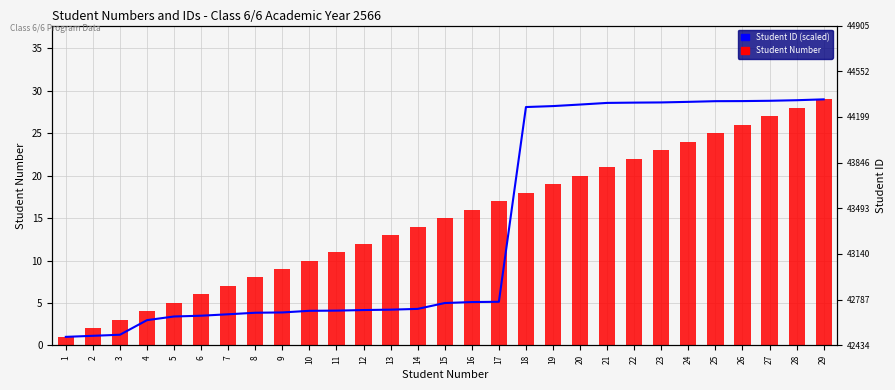

List the series in order of their peak value, highest first.

Student ID (scaled), Student Number